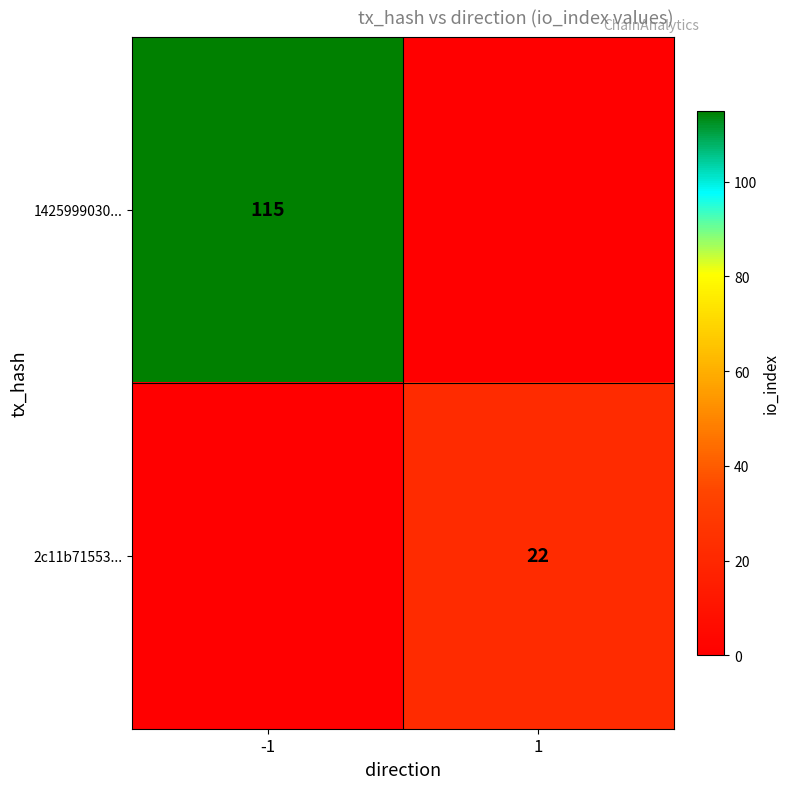

True or false: 1425999030... has a value of 115 at -1.

True